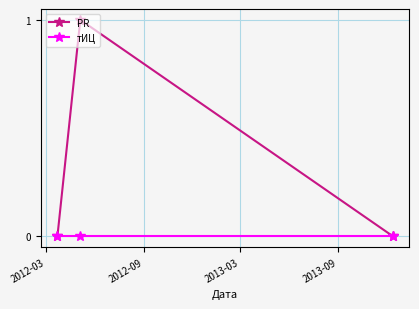

Which series has the largest range (max minus min)?

PR